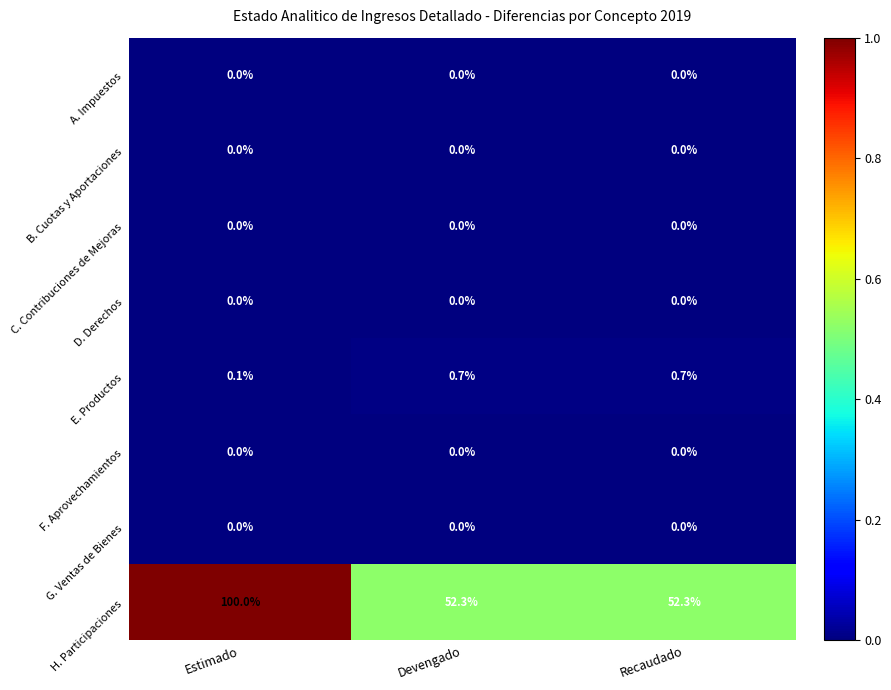

Reading left to right, list all the values displayed in this chart.

A. Impuestos: Estimado=0.0	Devengado=0.0	Recaudado=0.0
B. Cuotas y Aportaciones: Estimado=0.0	Devengado=0.0	Recaudado=0.0
C. Contribuciones de Mejoras: Estimado=0.0	Devengado=0.0	Recaudado=0.0
D. Derechos: Estimado=0.0	Devengado=0.0	Recaudado=0.0
E. Productos: Estimado=0.1	Devengado=0.7	Recaudado=0.7
F. Aprovechamientos: Estimado=0.0	Devengado=0.0	Recaudado=0.0
G. Ventas de Bienes: Estimado=0.0	Devengado=0.0	Recaudado=0.0
H. Participaciones: Estimado=100.0	Devengado=52.3	Recaudado=52.3